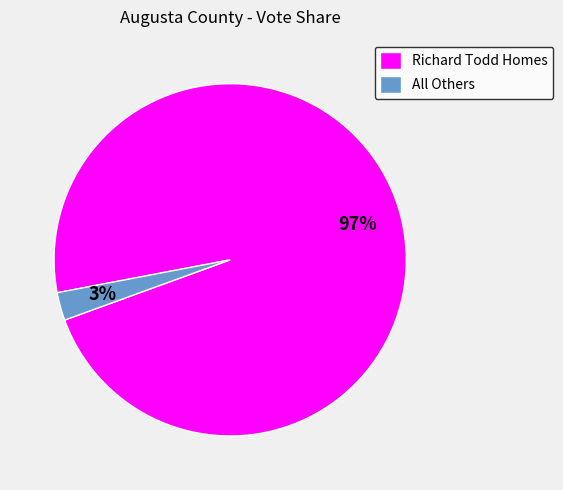

Which has a higher value, Richard Todd Homes or All Others?

Richard Todd Homes